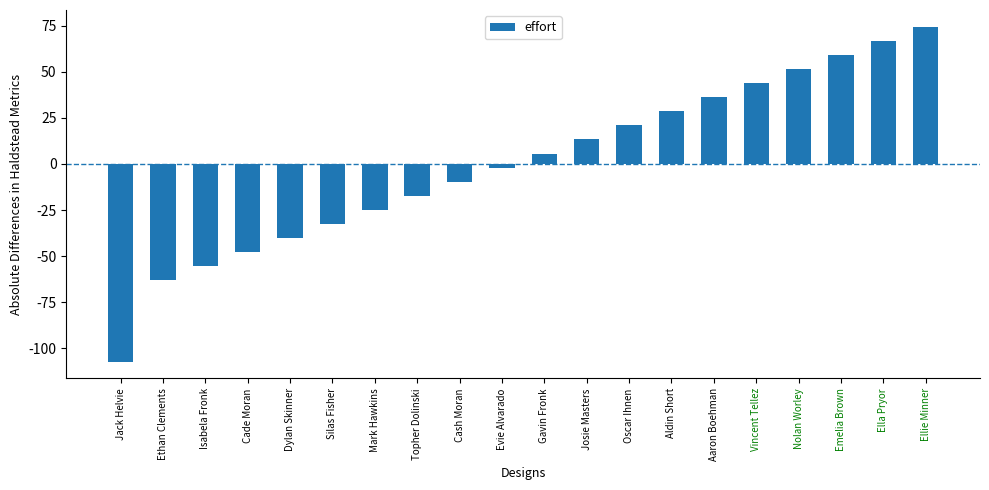

Are the bars horizontal?

No